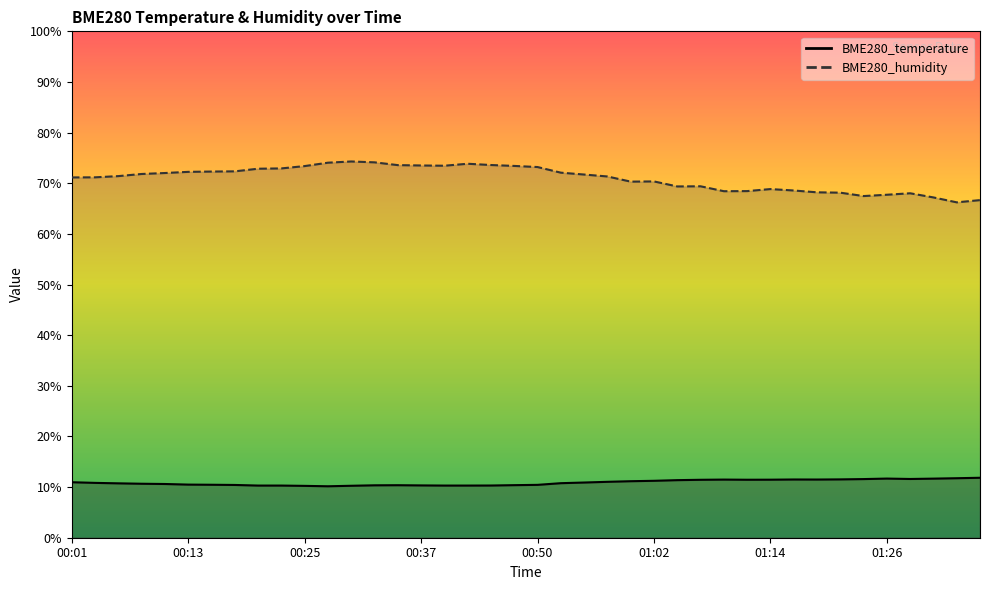

Reading right to left, list all the values displayed in this chart.

BME280_temperature: 01:36=11.8	01:33=11.8	01:31=11.7	01:28=11.6	01:26=11.7	01:24=11.6	01:21=11.5	01:19=11.5	01:16=11.5	01:14=11.5	01:11=11.4	01:09=11.5	01:07=11.4	01:04=11.4	01:02=11.2	00:59=11.2	00:57=11.0	00:54=10.9	00:52=10.8	00:50=10.4	00:47=10.4	00:45=10.3	00:42=10.3	00:40=10.3	00:37=10.3	00:35=10.4	00:32=10.3	00:30=10.3	00:27=10.2	00:25=10.2	00:23=10.3	00:20=10.3	00:18=10.4	00:15=10.5	00:13=10.5	00:10=10.6	00:08=10.7	00:06=10.7	00:03=10.8	00:01=11.0
BME280_humidity: 01:36=66.7	01:33=66.2	01:31=67.2	01:28=68.0	01:26=67.7	01:24=67.5	01:21=68.1	01:19=68.2	01:16=68.6	01:14=68.8	01:11=68.5	01:09=68.4	01:07=69.4	01:04=69.4	01:02=70.4	00:59=70.3	00:57=71.3	00:54=71.7	00:52=72.1	00:50=73.2	00:47=73.4	00:45=73.6	00:42=73.8	00:40=73.5	00:37=73.5	00:35=73.6	00:32=74.1	00:30=74.3	00:27=74.1	00:25=73.4	00:23=72.9	00:20=72.9	00:18=72.3	00:15=72.3	00:13=72.2	00:10=72.0	00:08=71.8	00:06=71.4	00:03=71.2	00:01=71.2